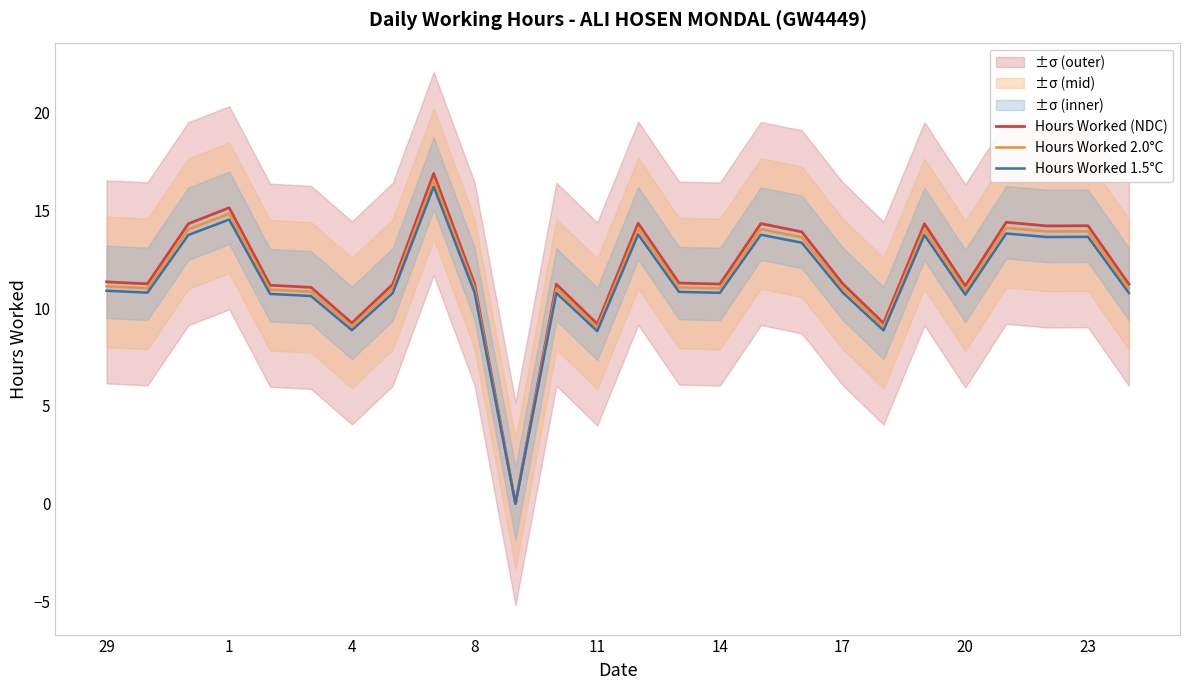

What is the sum of all Hours Worked 1.5°C values?

295.9